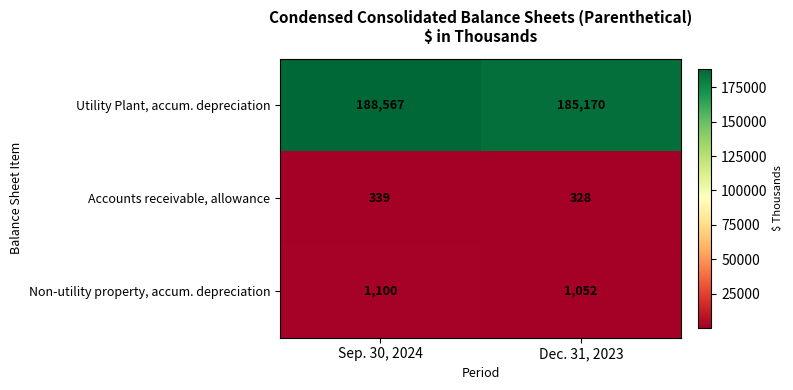

What is the difference between the Non-utility property, accum. depreciation values at Dec. 31, 2023 and Sep. 30, 2024?

48